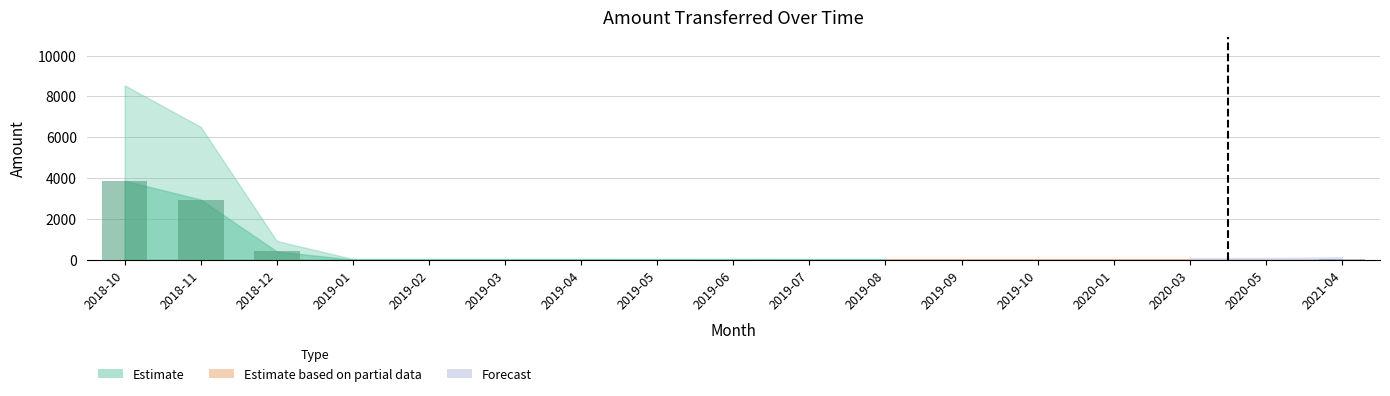

What is the maximum value shown in the chart?

3869.4